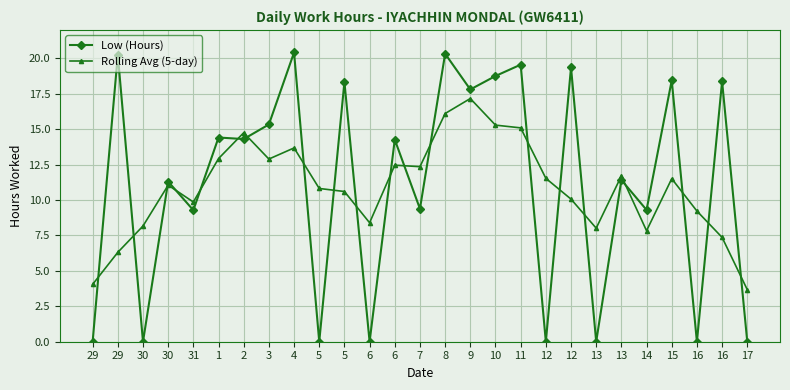

At 5, list the series in order from smallest to largest.

Low (Hours), Rolling Avg (5-day)